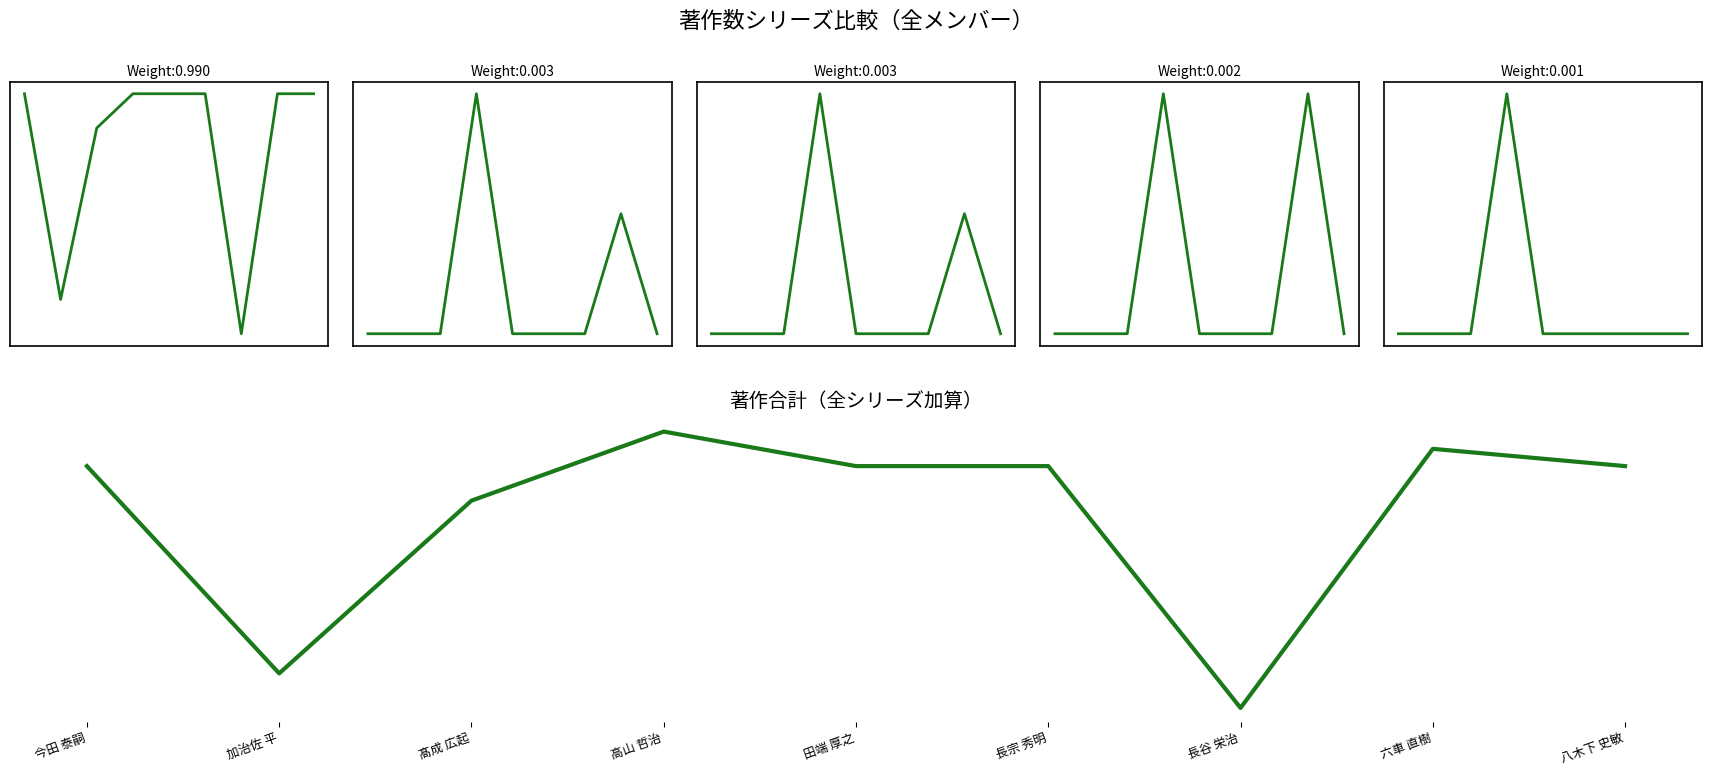

What is the label of the 3rd point from the left?

髙成 広起